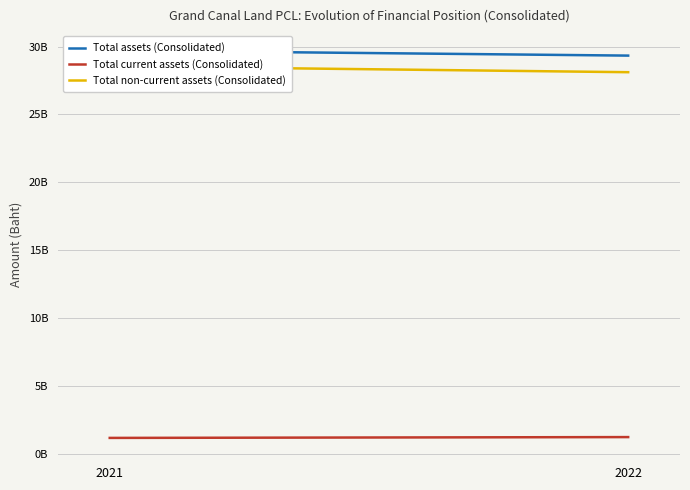

Reading right to left, what are all the values shown in this chart?

Total assets (Consolidated): 2022=29331147621	2021=29708742541
Total current assets (Consolidated): 2022=1222407490	2021=1162276145
Total non-current assets (Consolidated): 2022=28108740131	2021=28546466396